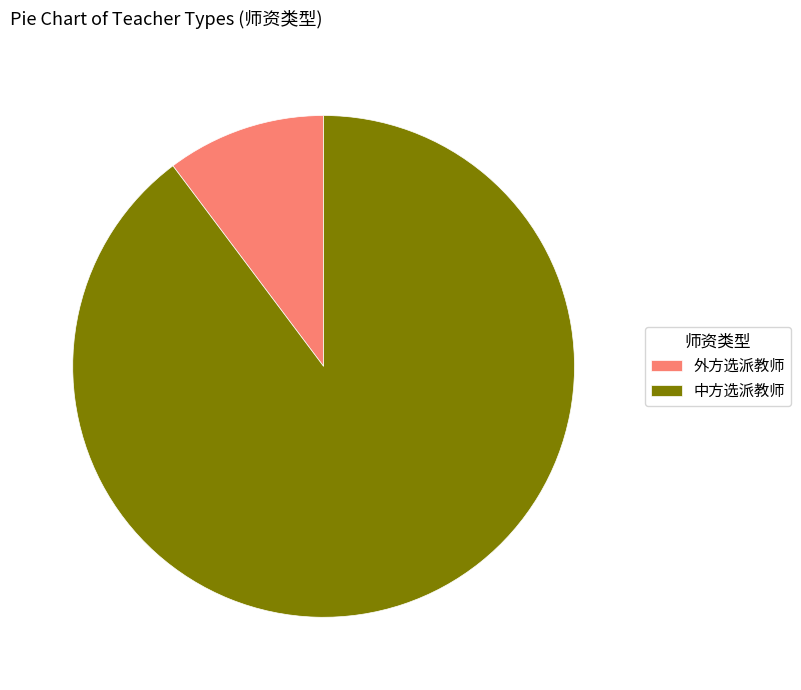

Which category has the smallest portion of the pie?

外方选派教师